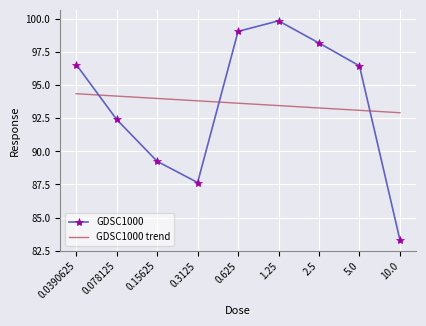

What position from the left is 2.5?

7